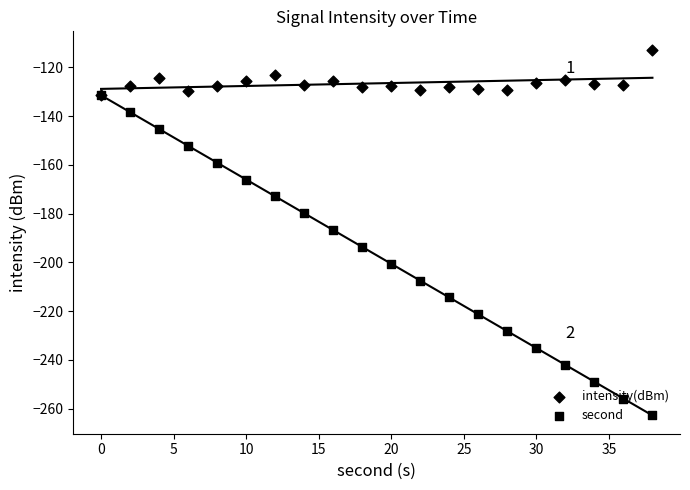

At how many categories does at least one series exceed -135?

20